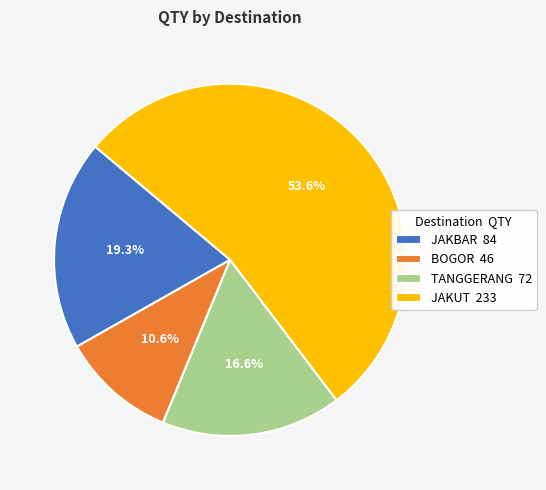

Is the sum of JAKBAR 84 and BOGOR 46 greater than half?

No